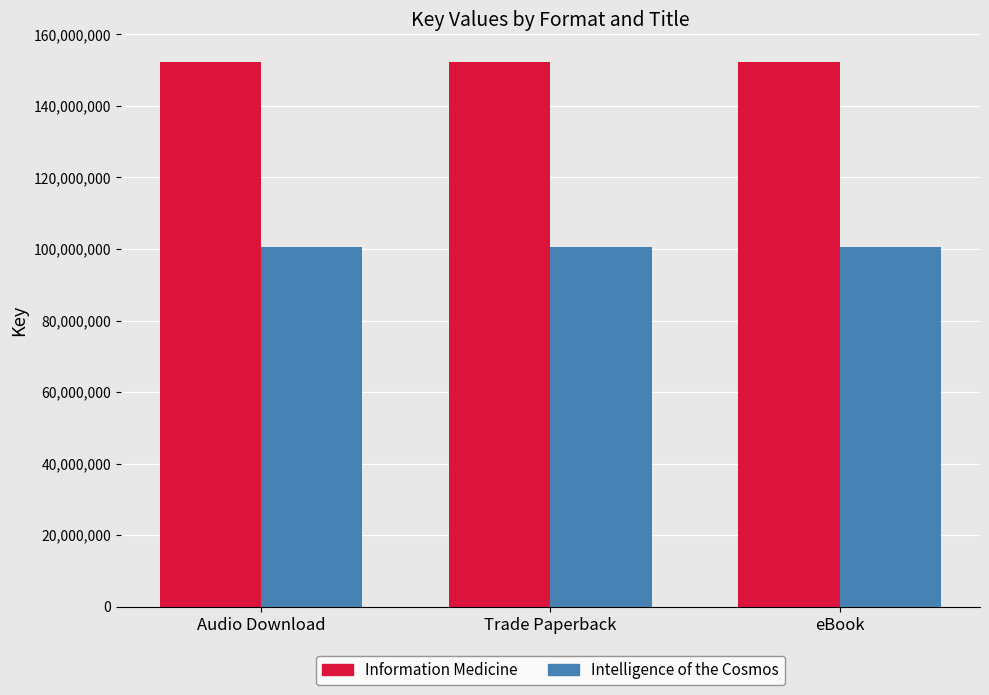

How many bars are there in total?

6